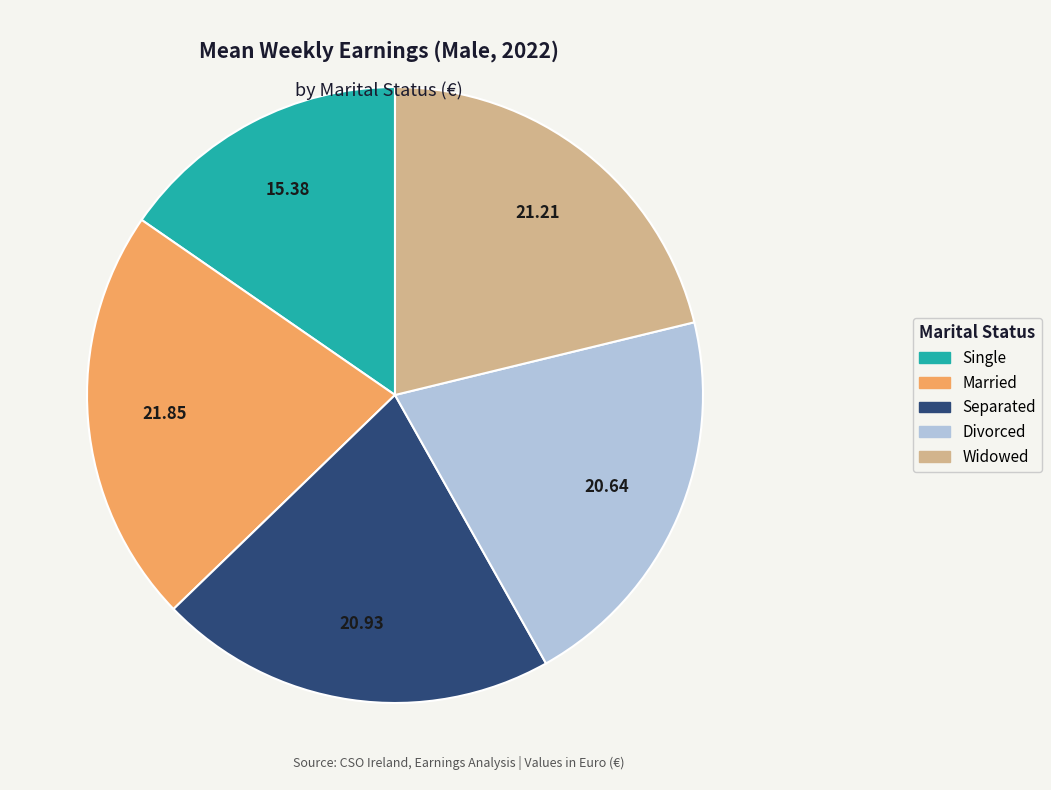

Is the sum of Single and Separated greater than half?

No